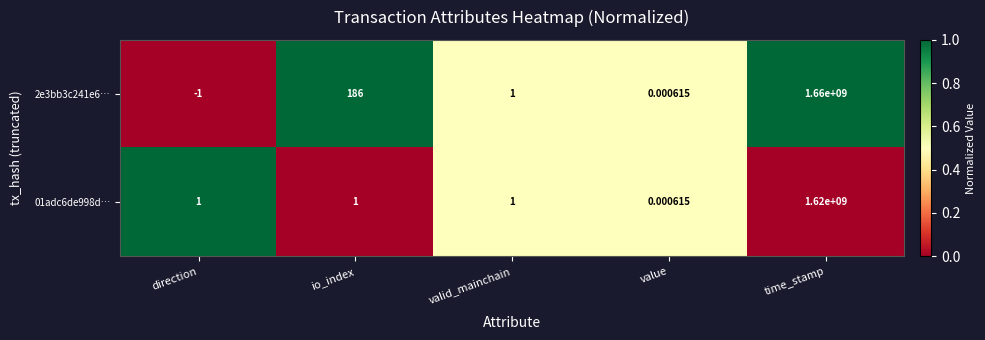

Which label corresponds to the smallest value in the chart?

direction